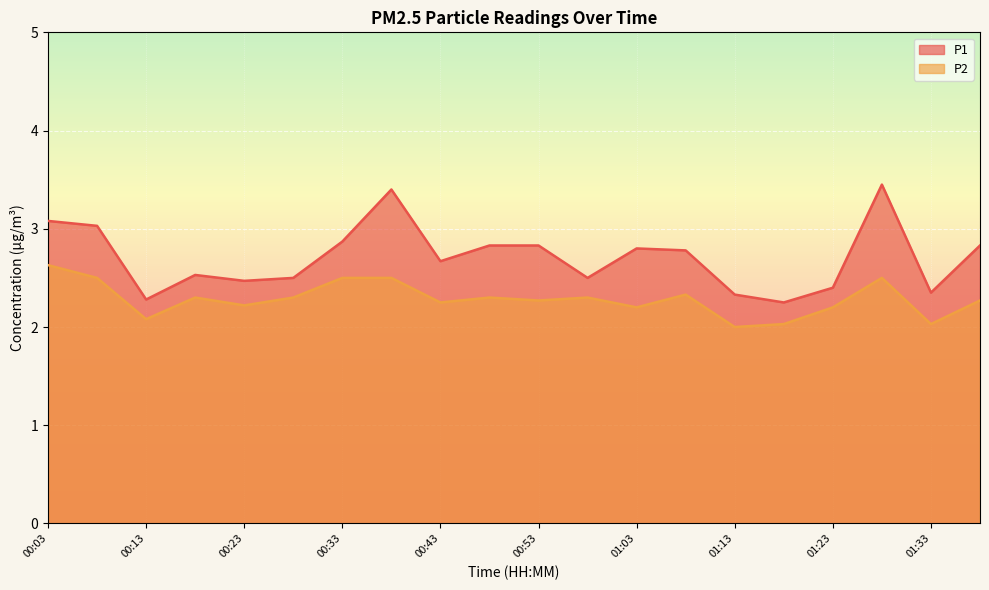

What position from the left is 01:18?

16